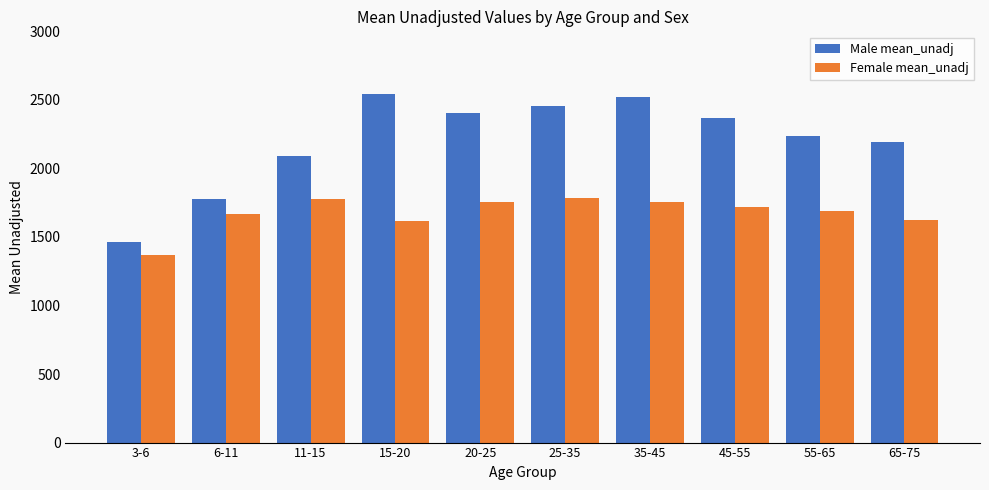

What is the sum of the Female mean_unadj values at 15-20 and 35-45?

3367.3